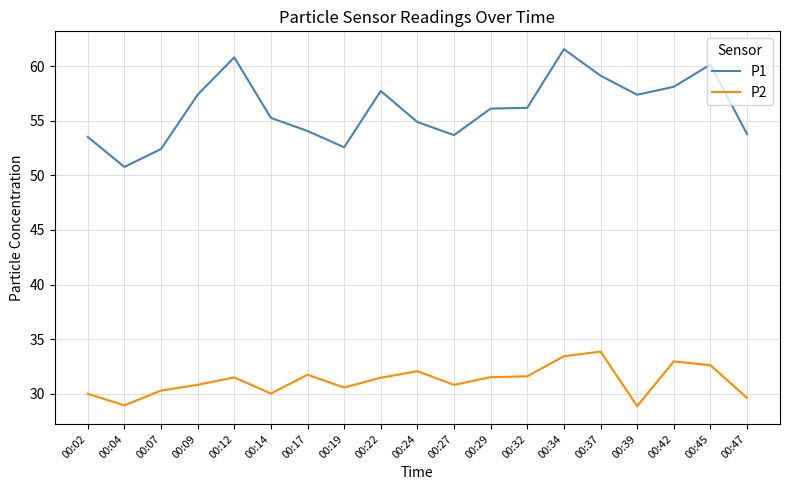

What is the difference between the maximum and minimum values in the P2 series?

5.0